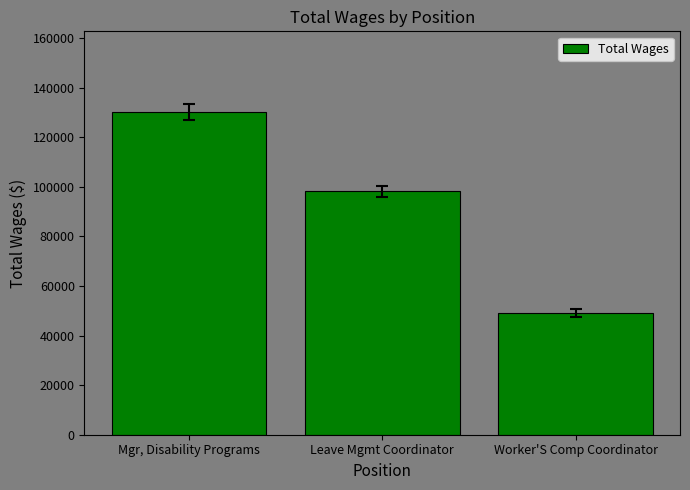

How many values are between 49088 and 130224?

3